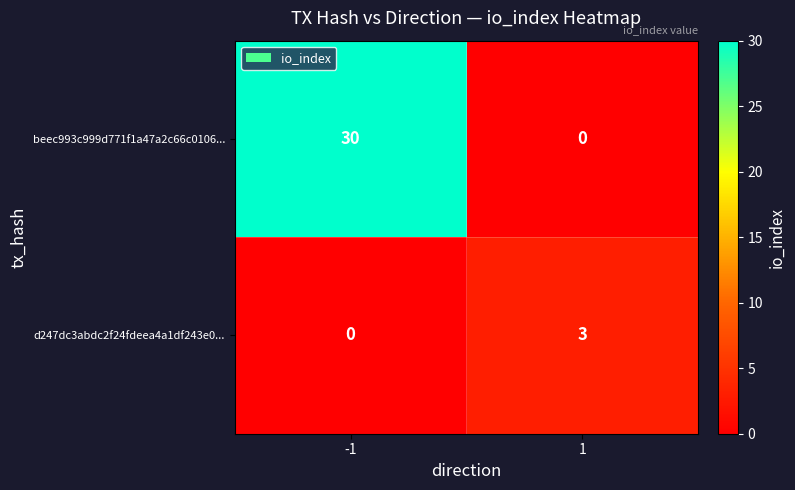

Reading left to right, what are all the values shown in this chart?

beec993c999d771f1a47a2c66c0106...: -1=30	1=0
d247dc3abdc2f24fdeea4a1df243e0...: -1=0	1=3